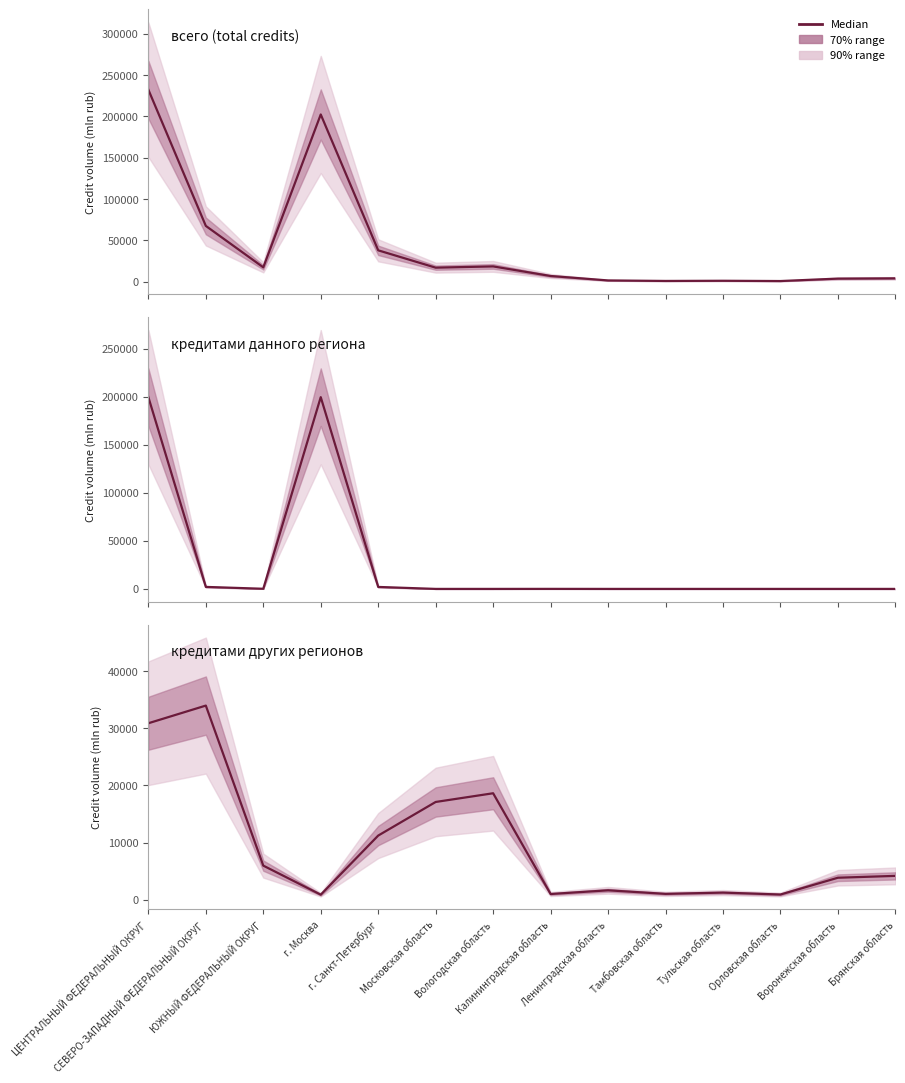

What is the value of the кредитами других регионов point at the 5th from the left?

11240